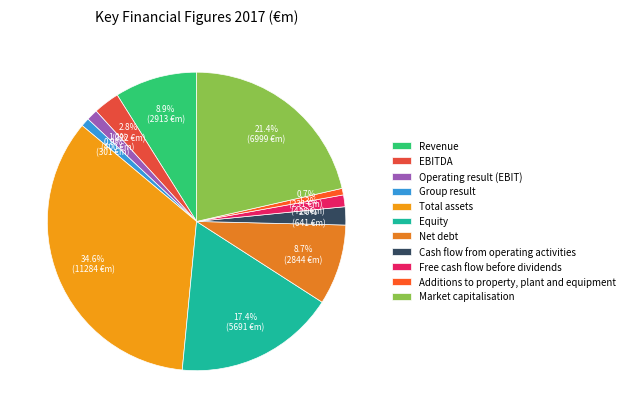

Does any single category account for the majority?

No